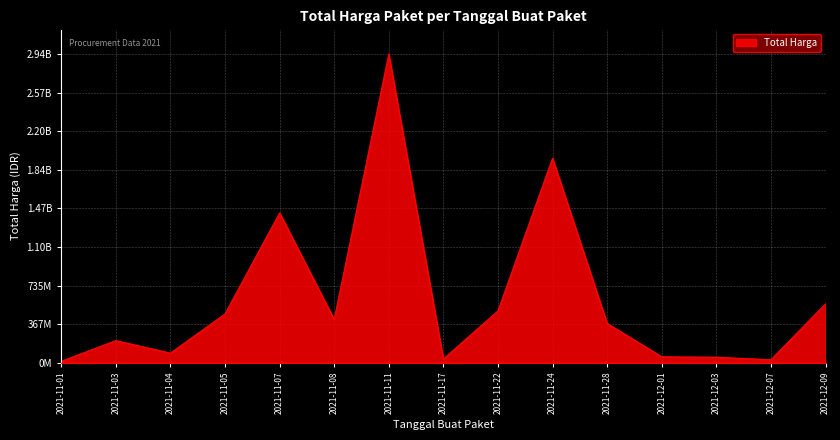

What is the average value?

606408606